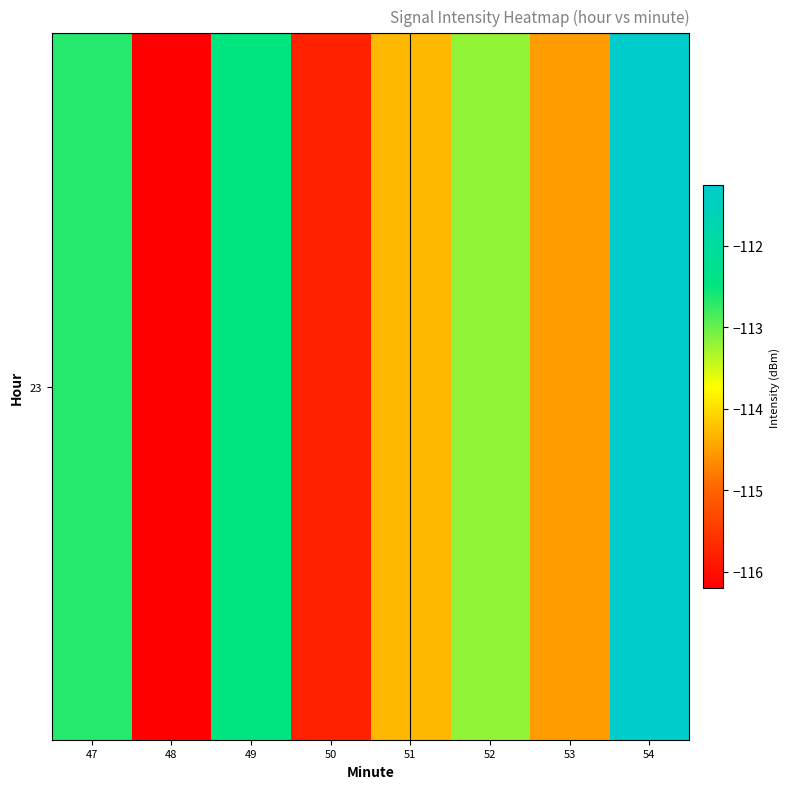

Reading right to left, list all the values displayed in this chart.

54=-111.3	53=-114.5	52=-113.2	51=-114.3	50=-115.8	49=-112.5	48=-116.2	47=-112.7